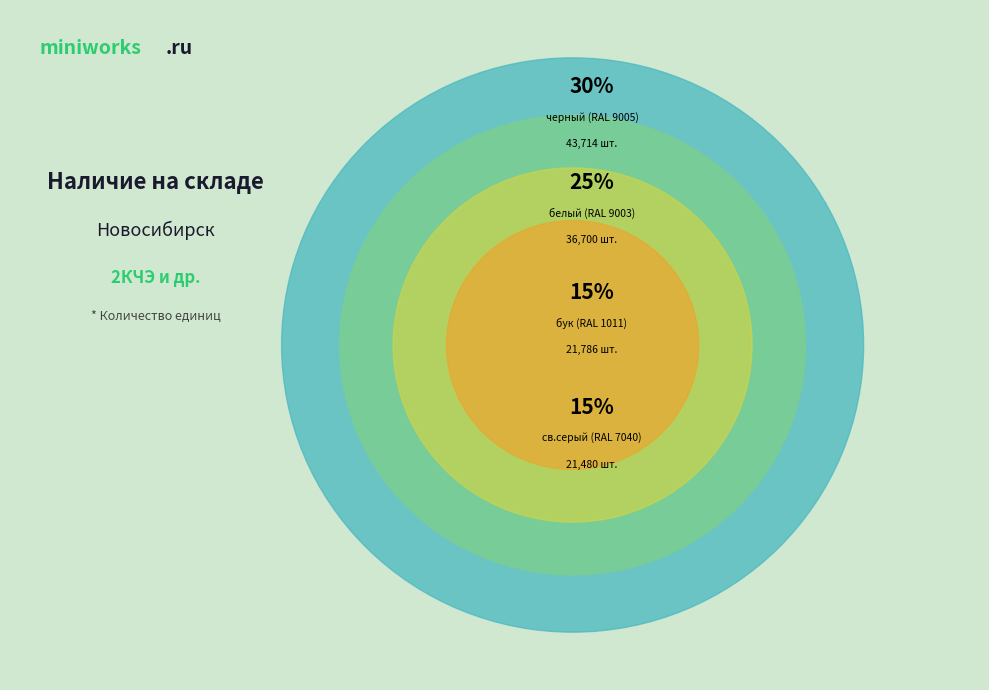

What is the largest slice in the pie chart?

черный (RAL 9005)